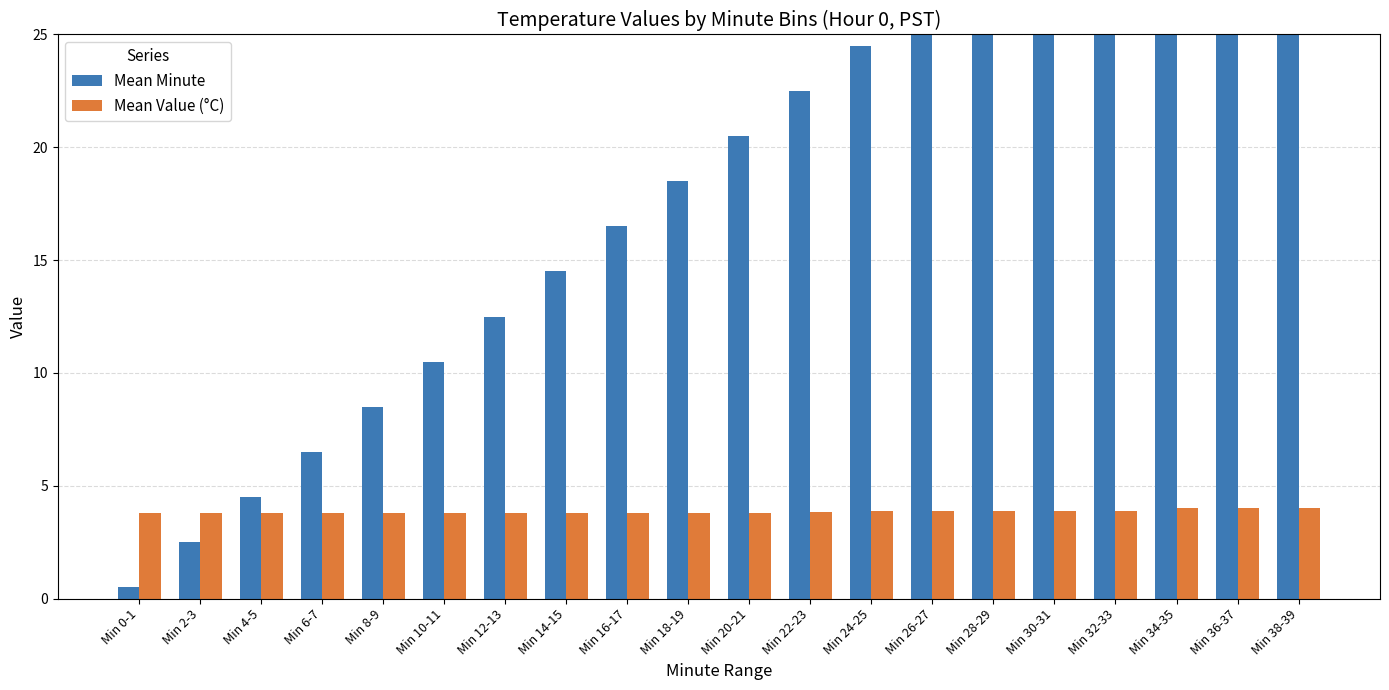

Does the chart contain stacked bars?

No